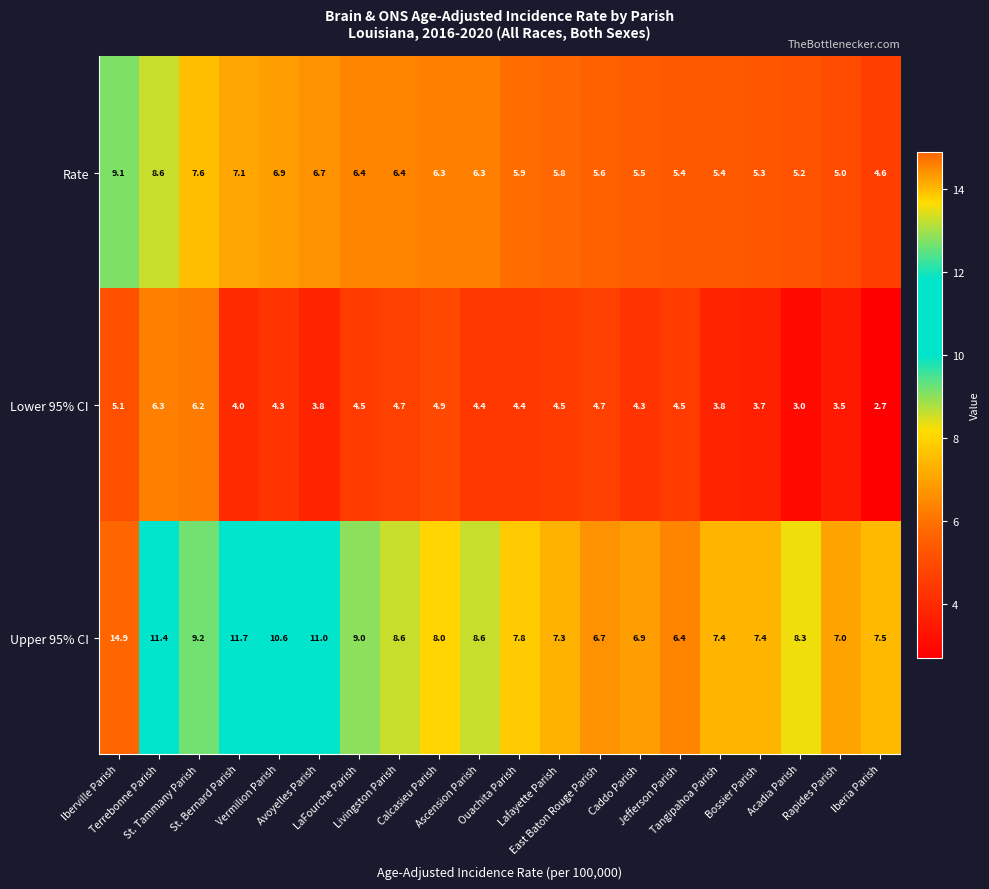

Which series has the largest total across all categories?

Upper 95% CI